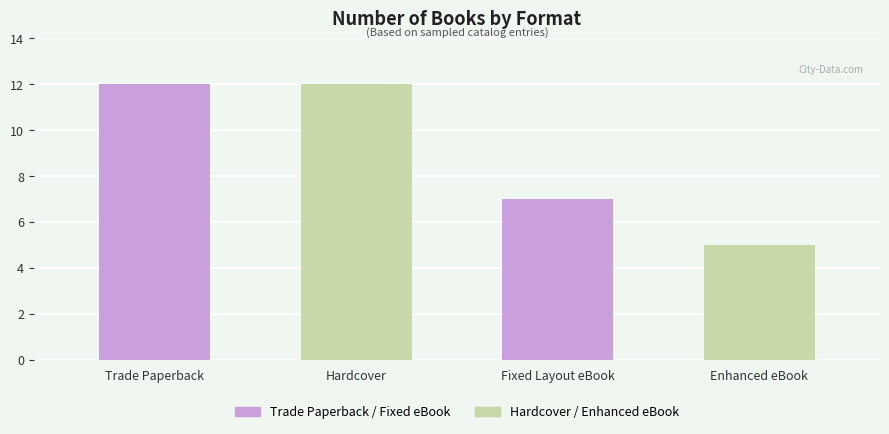

The value at Hardcover is 17. True or false?

False